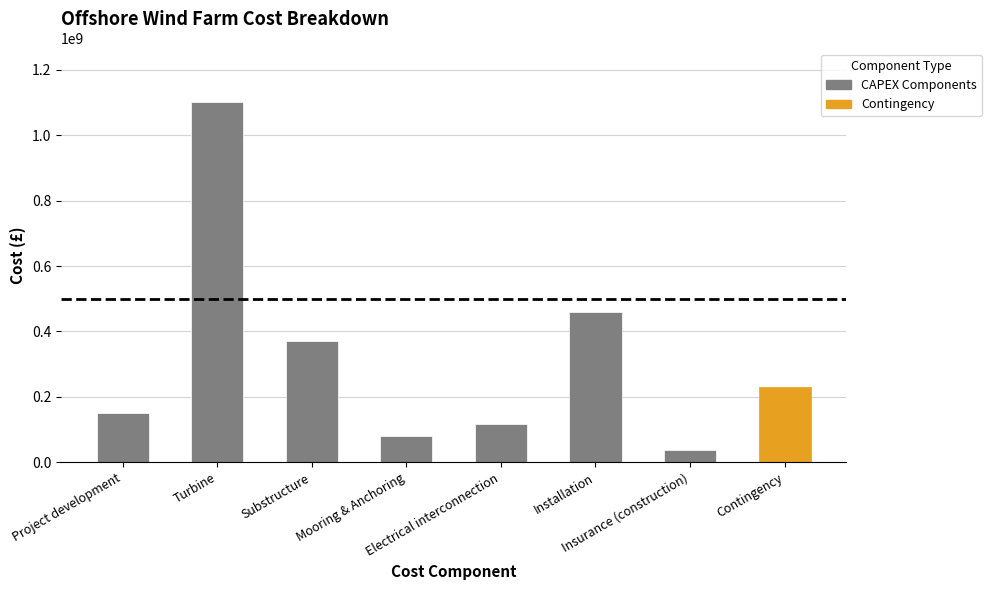

How many data points are less than 231630000?

4